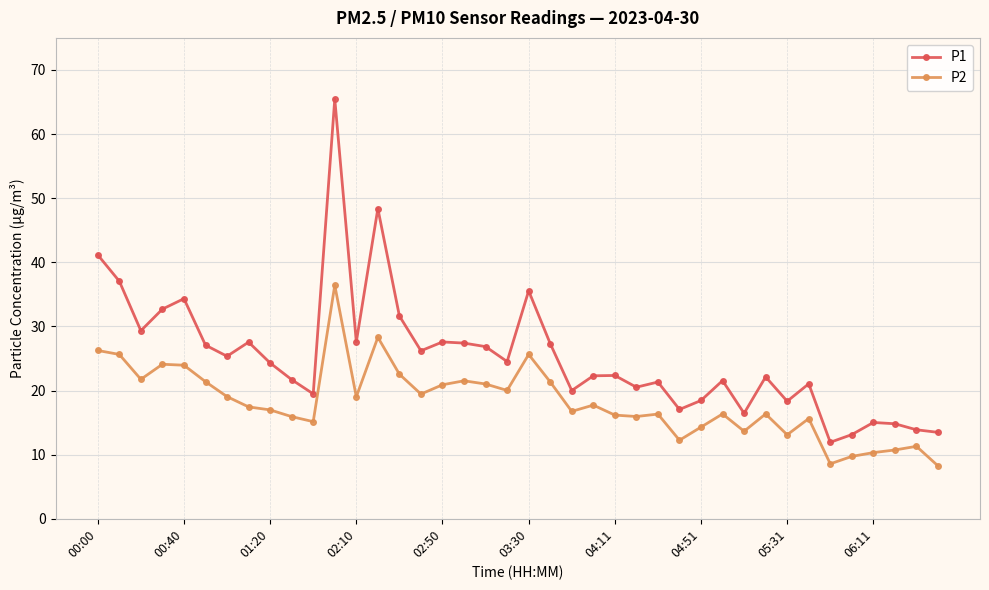

Which series has the widest spread of values?

P1